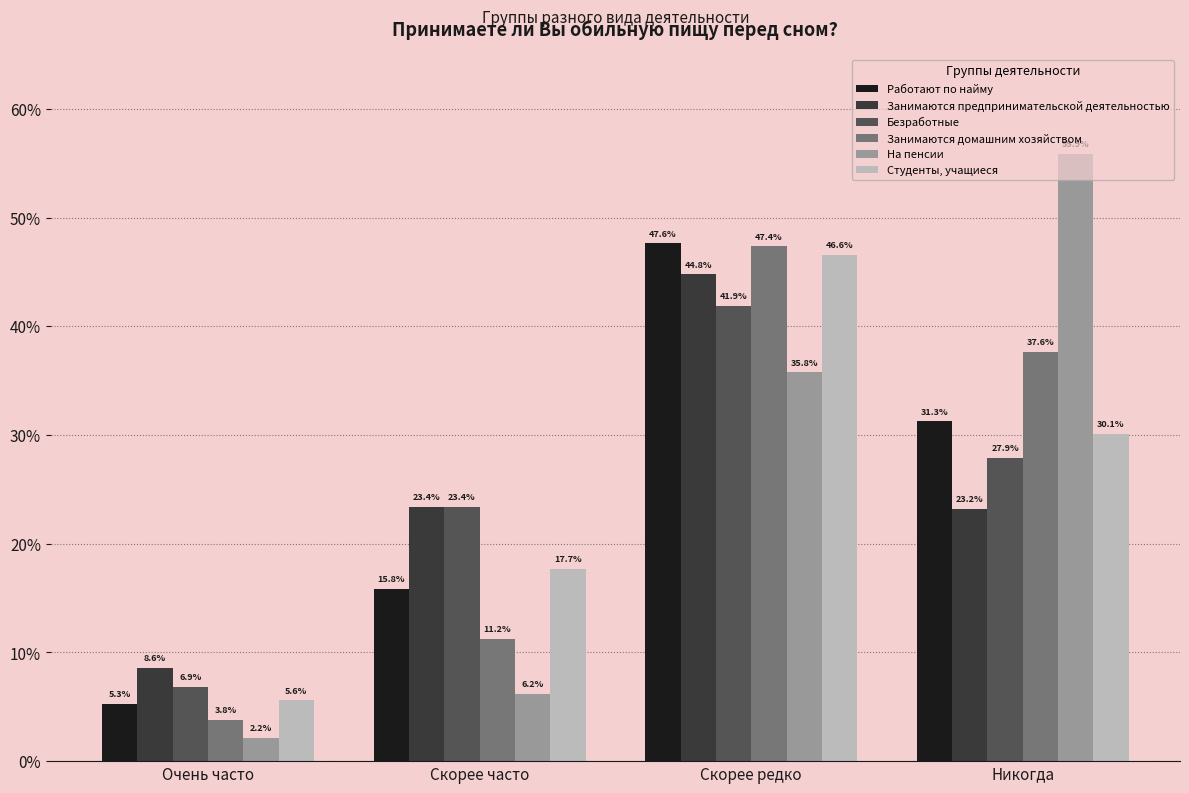

What is the average value of the Занимаются предпринимательской деятельностью series?

25.0